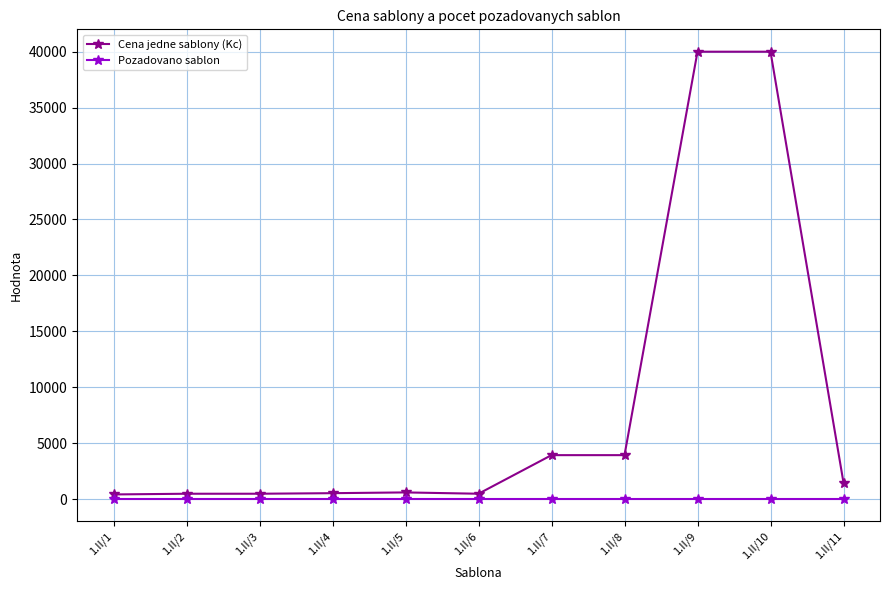

List the series in order of their overall mean, highest first.

Cena jedne sablony (Kc), Pozadovano sablon